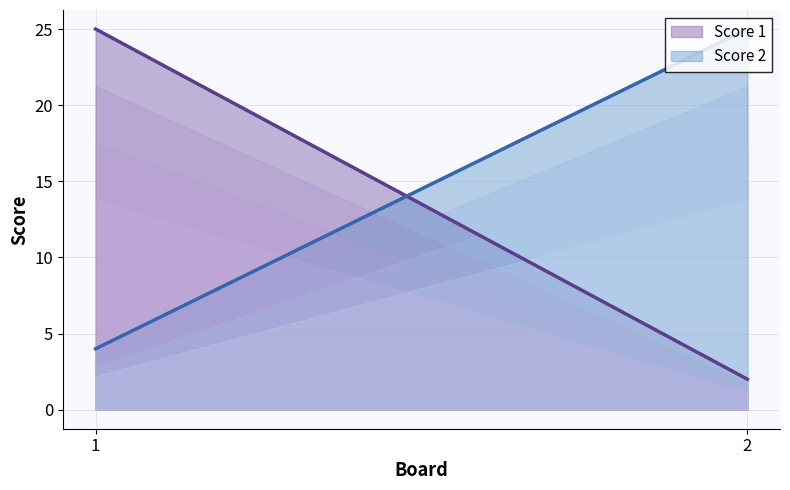

Count the number of data series in this chart.

2